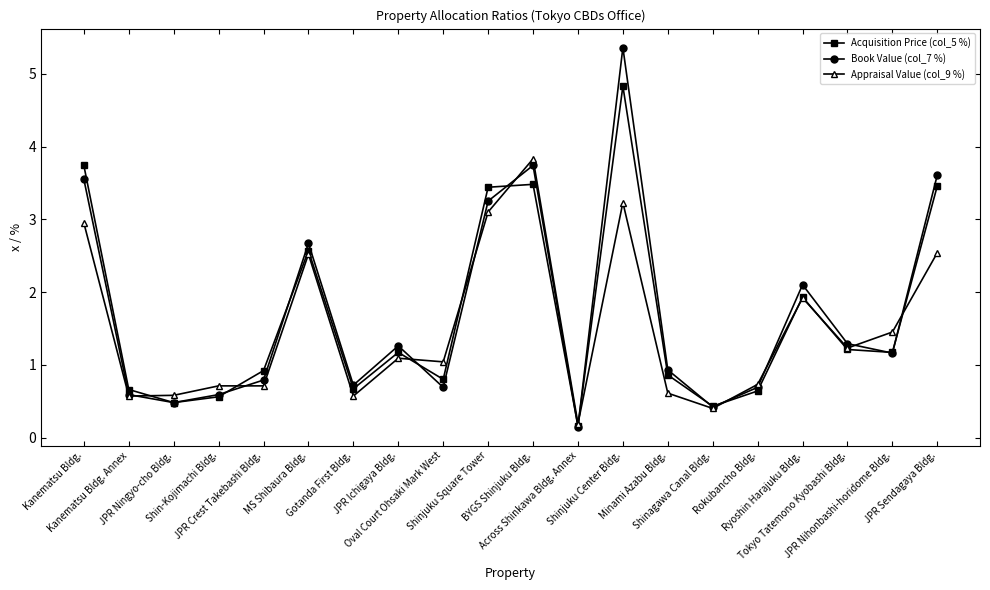

What is the average value of the Acquisition Price (col_5 %) series?

1.7